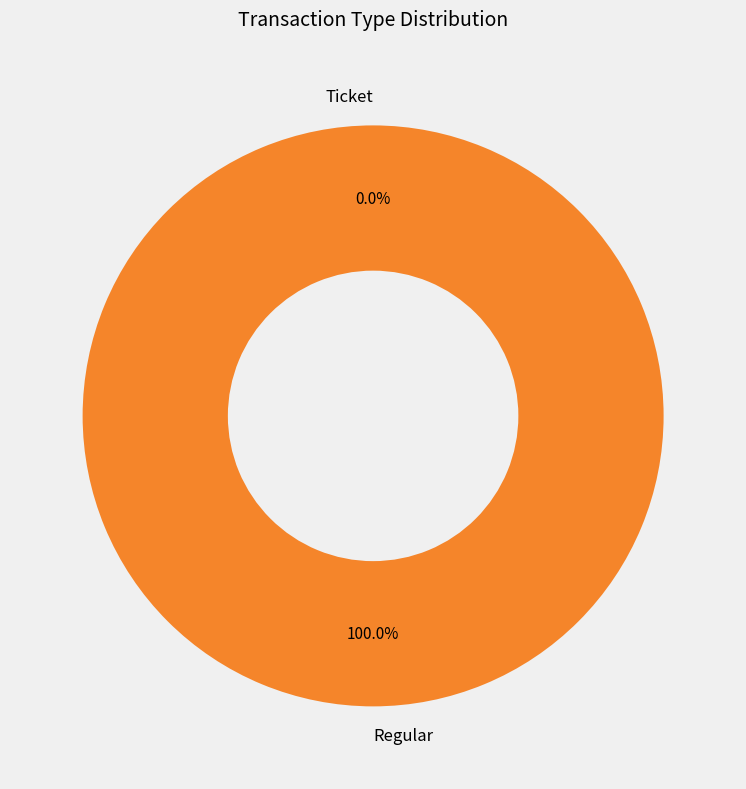

What is the smallest slice in the pie chart?

Ticket